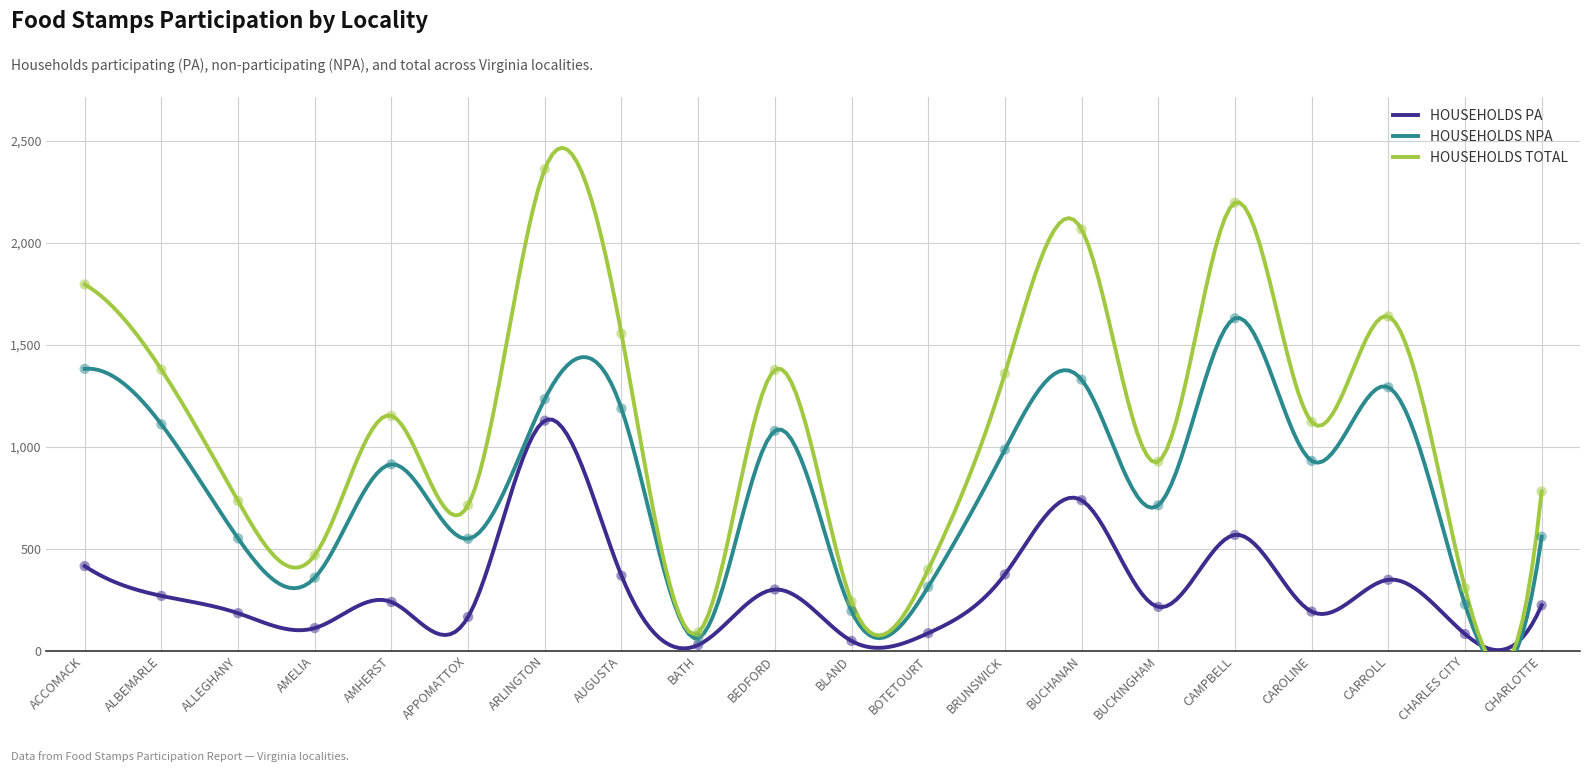

Which series contains the highest Y value?

HOUSEHOLDS TOTAL